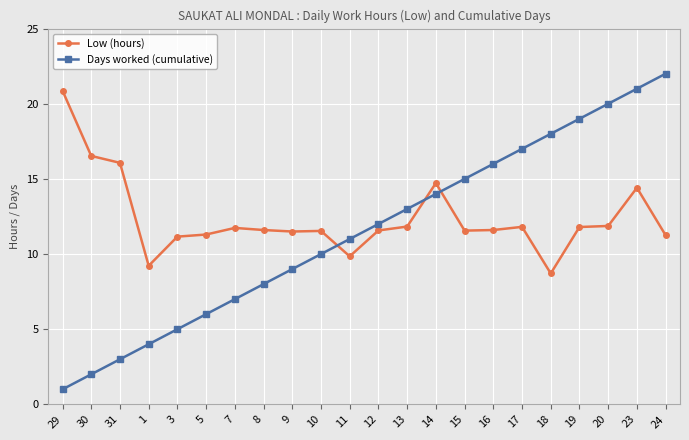

What is the maximum value shown in the chart?

22.0